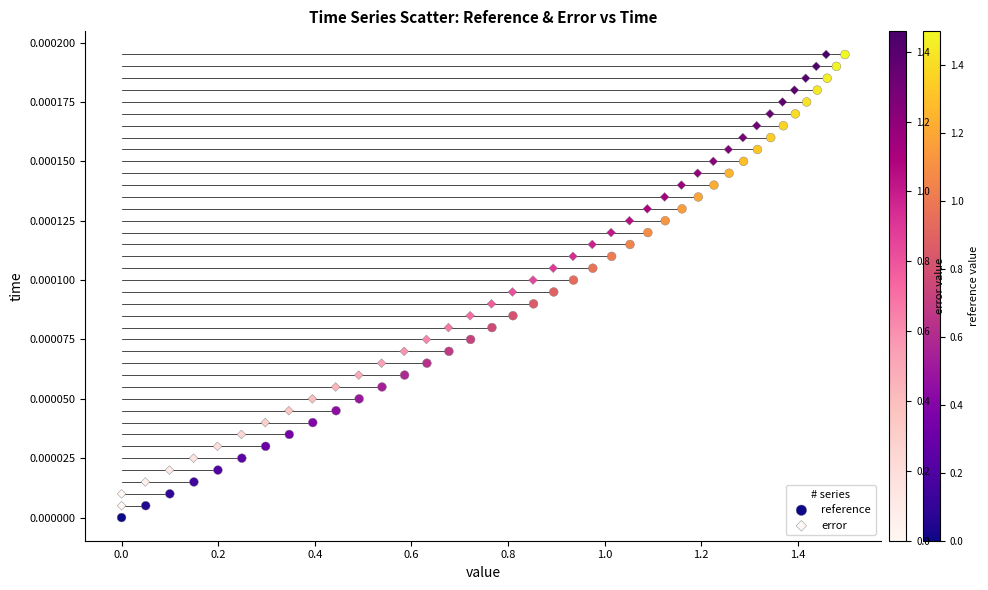

What are all the series names shown in the legend?

reference, error